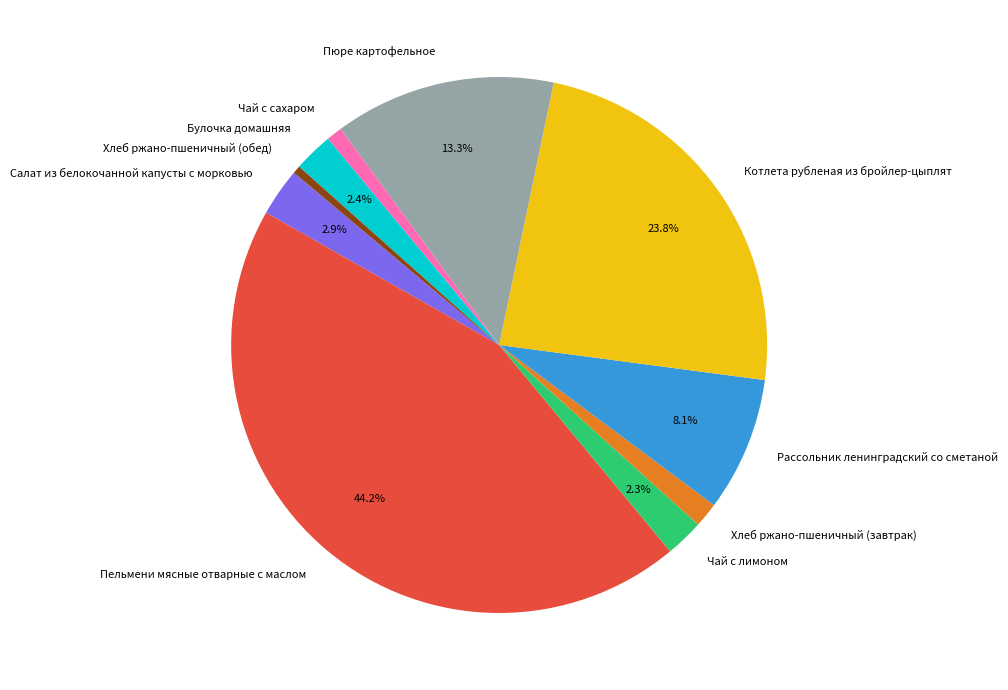

To the nearest percent, what is the combined percentage of Булочка домашняя and Рассольник ленинградский со сметаной?

10%